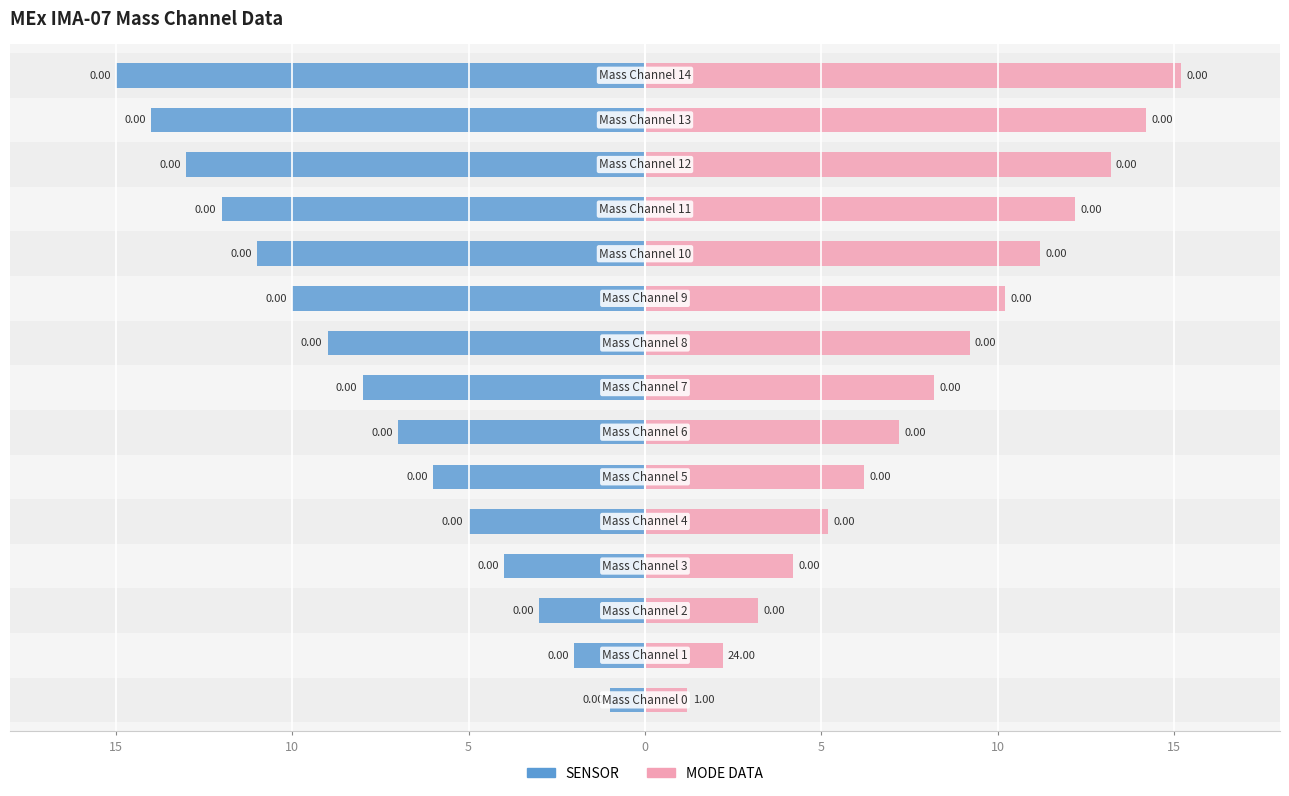

The value of MODE DATA at 10 is 2.1. True or false?

False